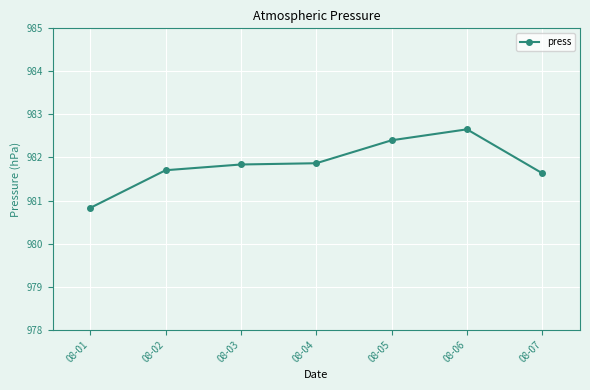

What is the minimum value shown in the chart?

980.8